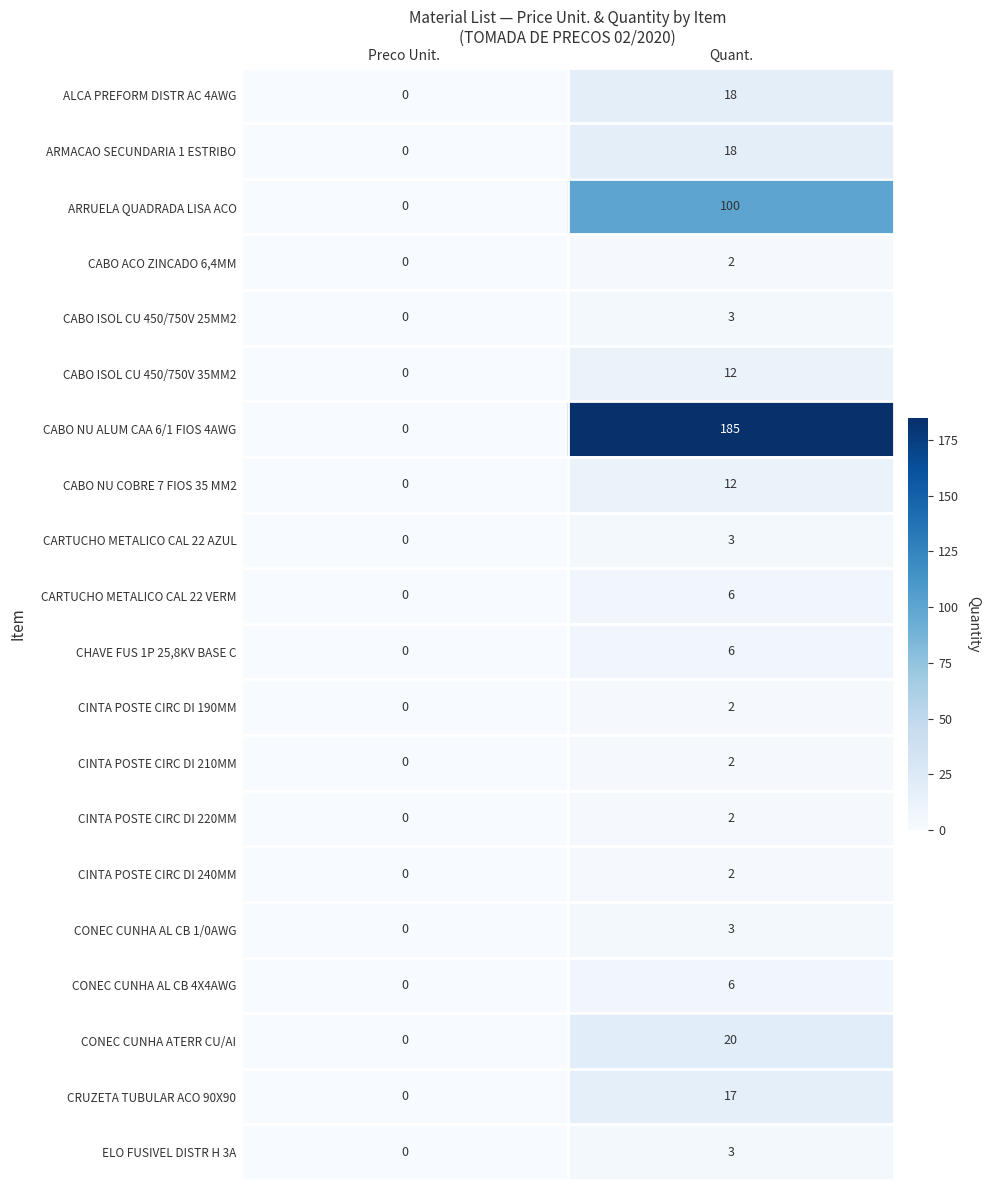

What is the maximum value shown in the chart?

185